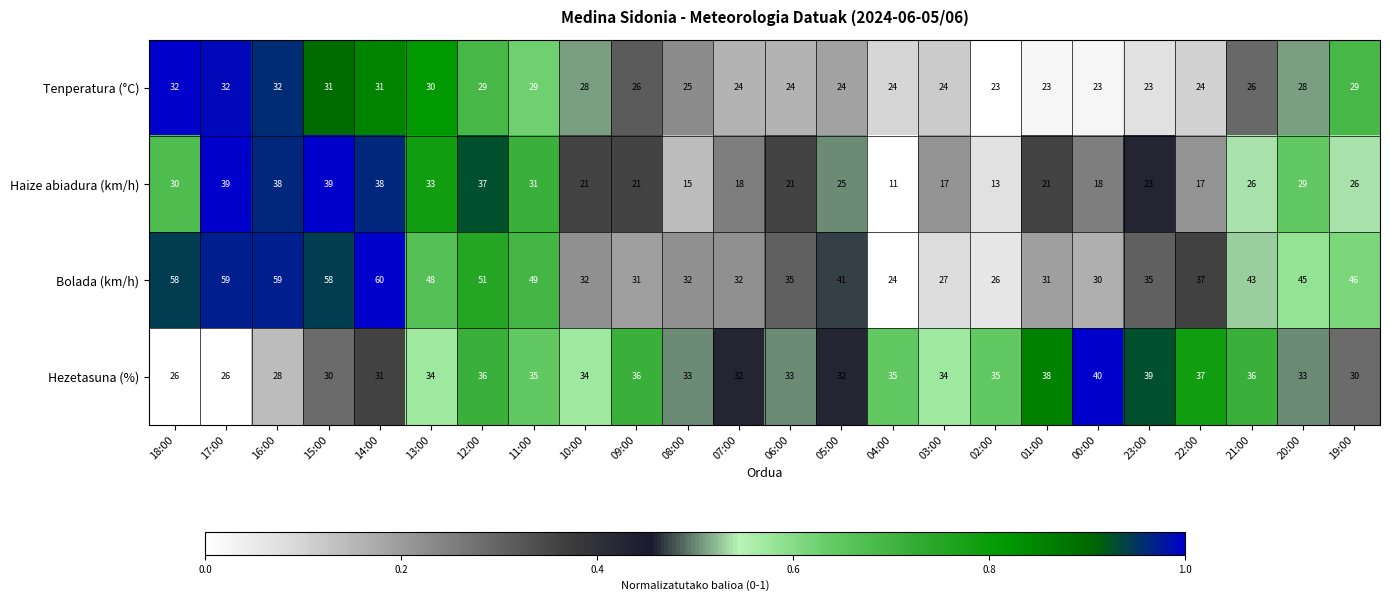

What is the sum of all Bolada (km/h) values?

989